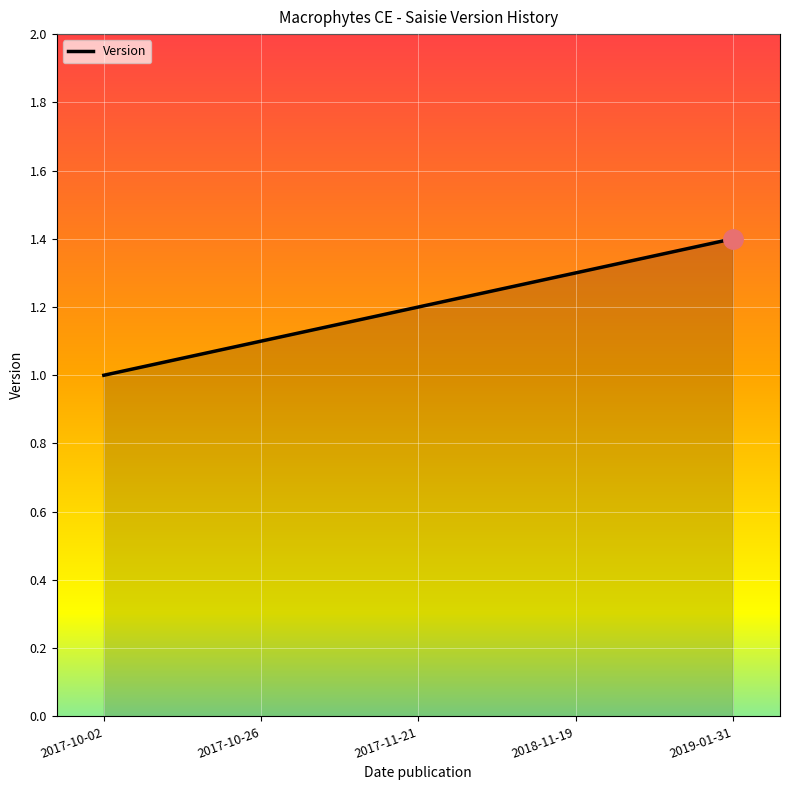

The chart shows a value of 1.3 at 2018-11-19. True or false?

True